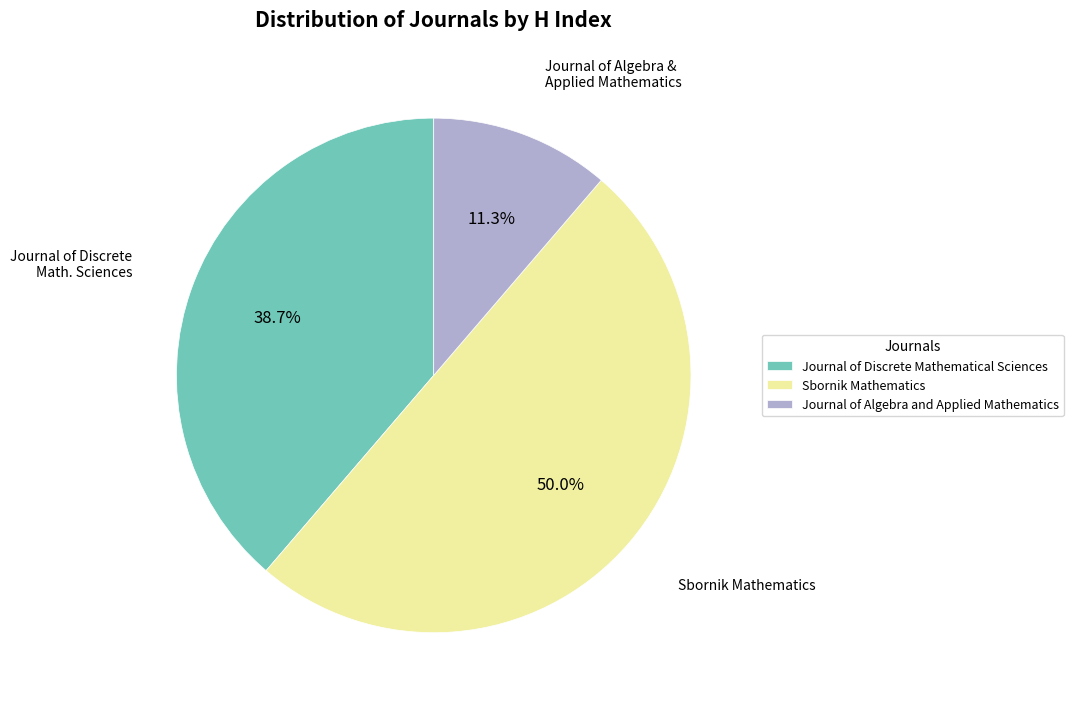

To the nearest percent, what portion does Journal of Discrete Mathematical Sciences represent?

39%